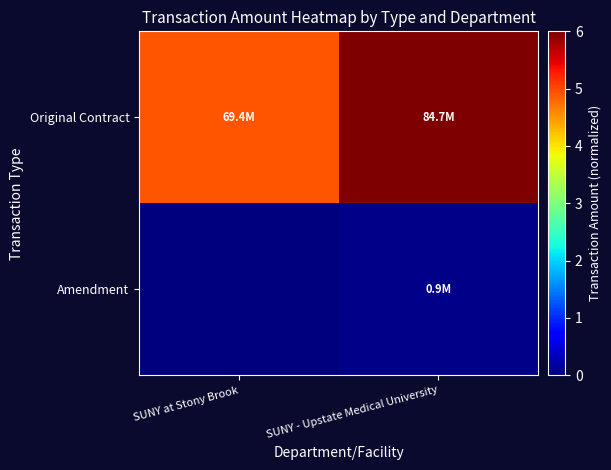

Rank the series by their maximum value, from highest to lowest.

Original Contract, Amendment